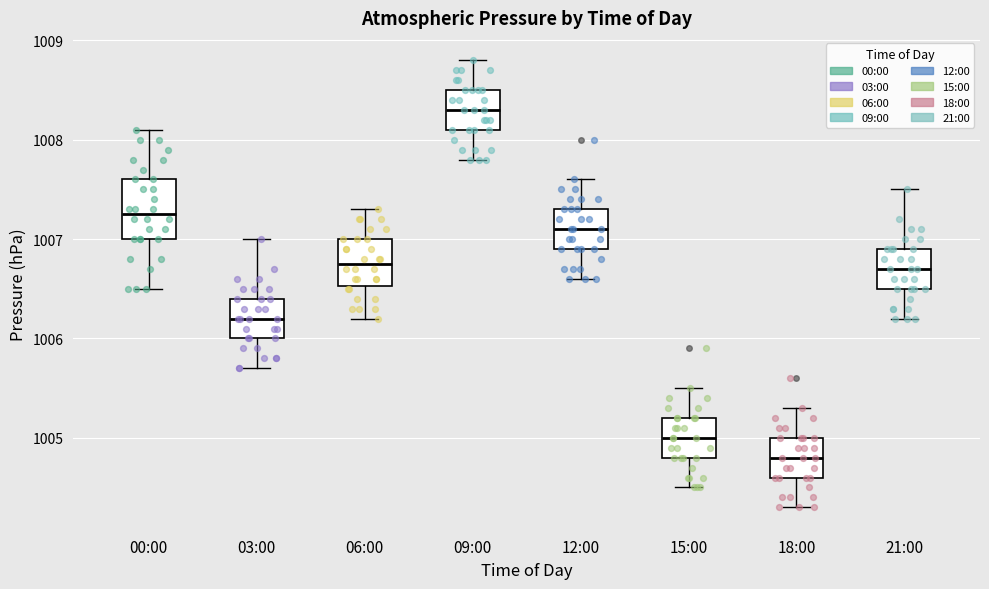

Where does the median line of the box for 09:00 sit on the y-axis? The values are not printed on the chart, so give them approximately, as read against the axis.

1008.3